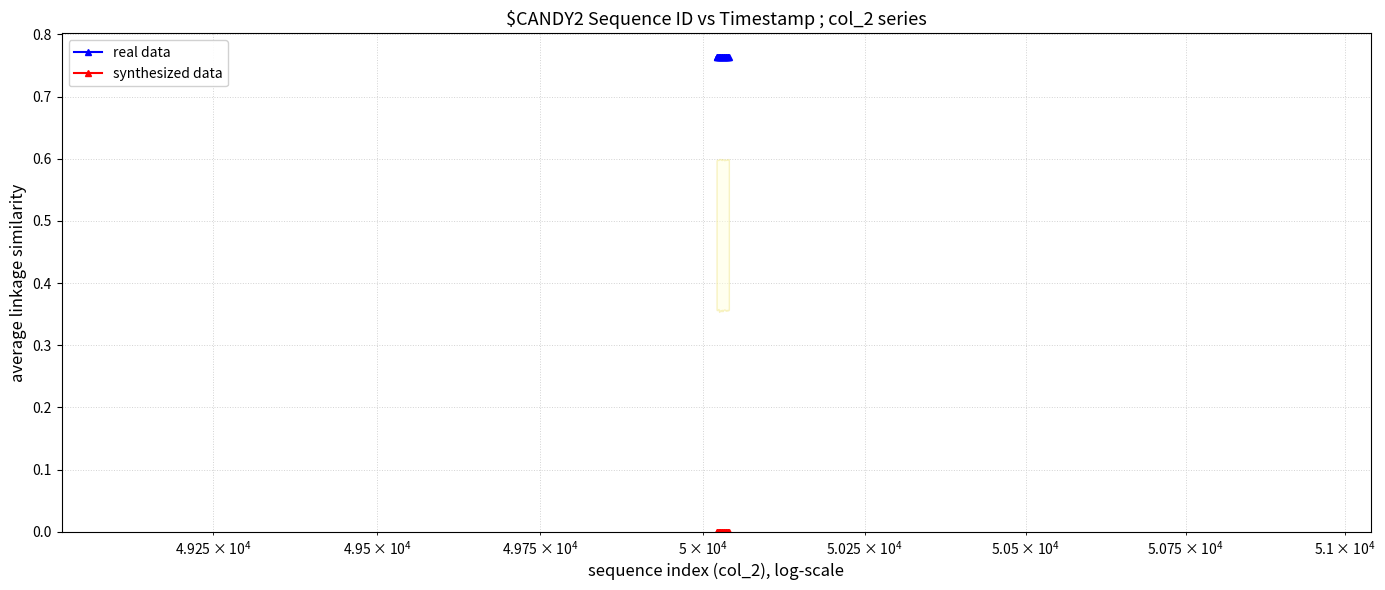

How many series are shown in this chart?

2